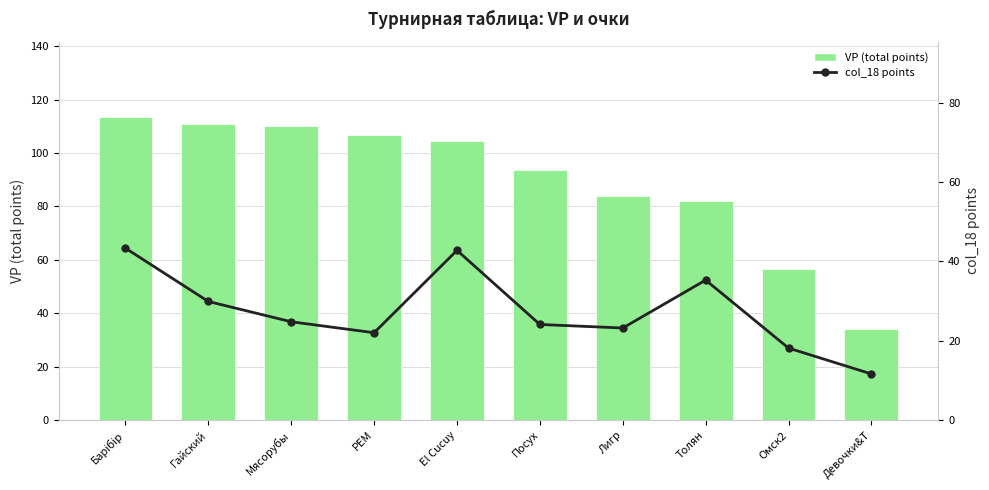

What is the value of the col_18 points bar at the 5th from the left?

42.8